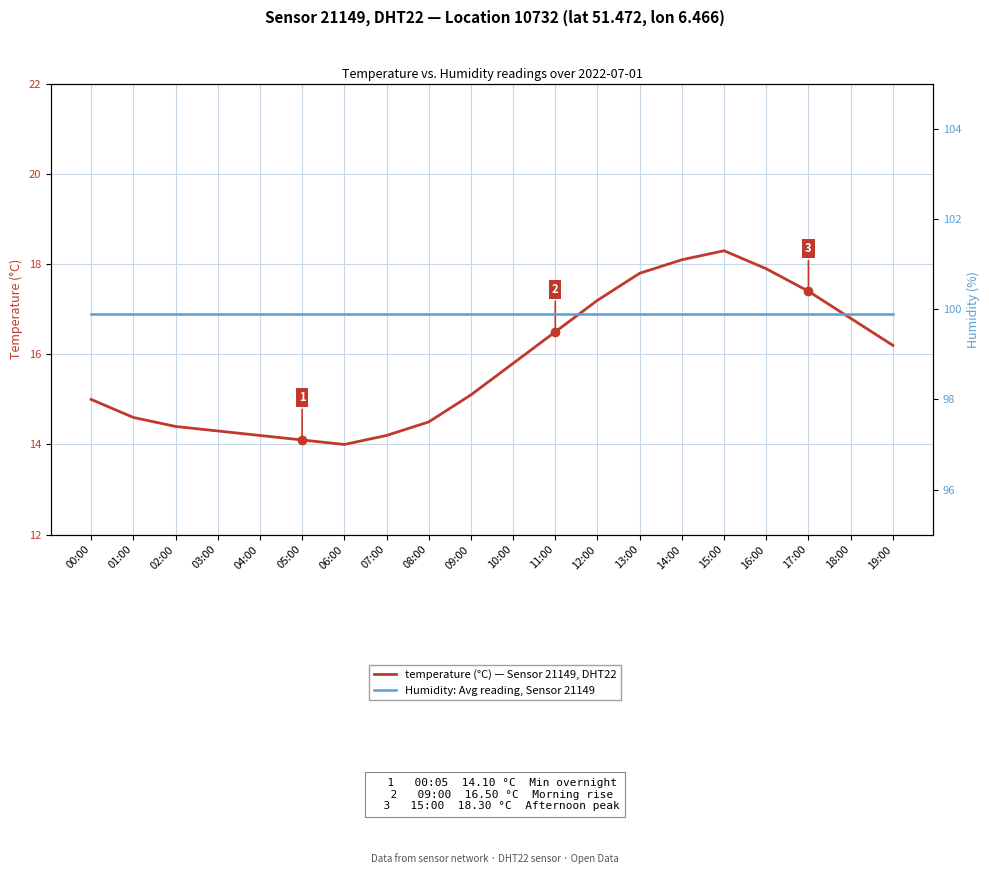

Where is temperature (°C) — Sensor 21149, DHT22 nearest to the value 16?

10:00